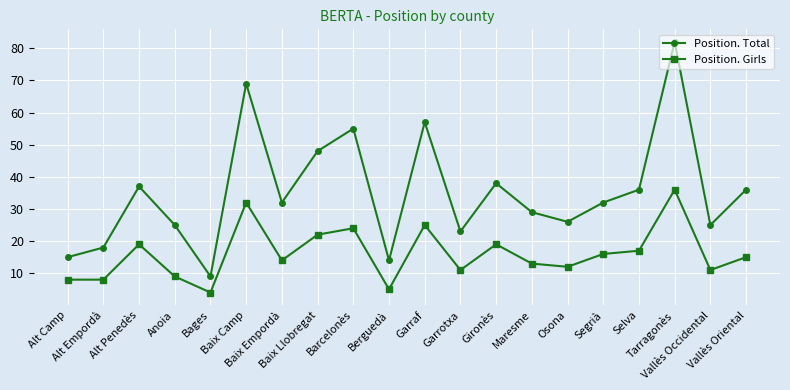

True or false: Position. Total and Position. Girls intersect in this chart.

False